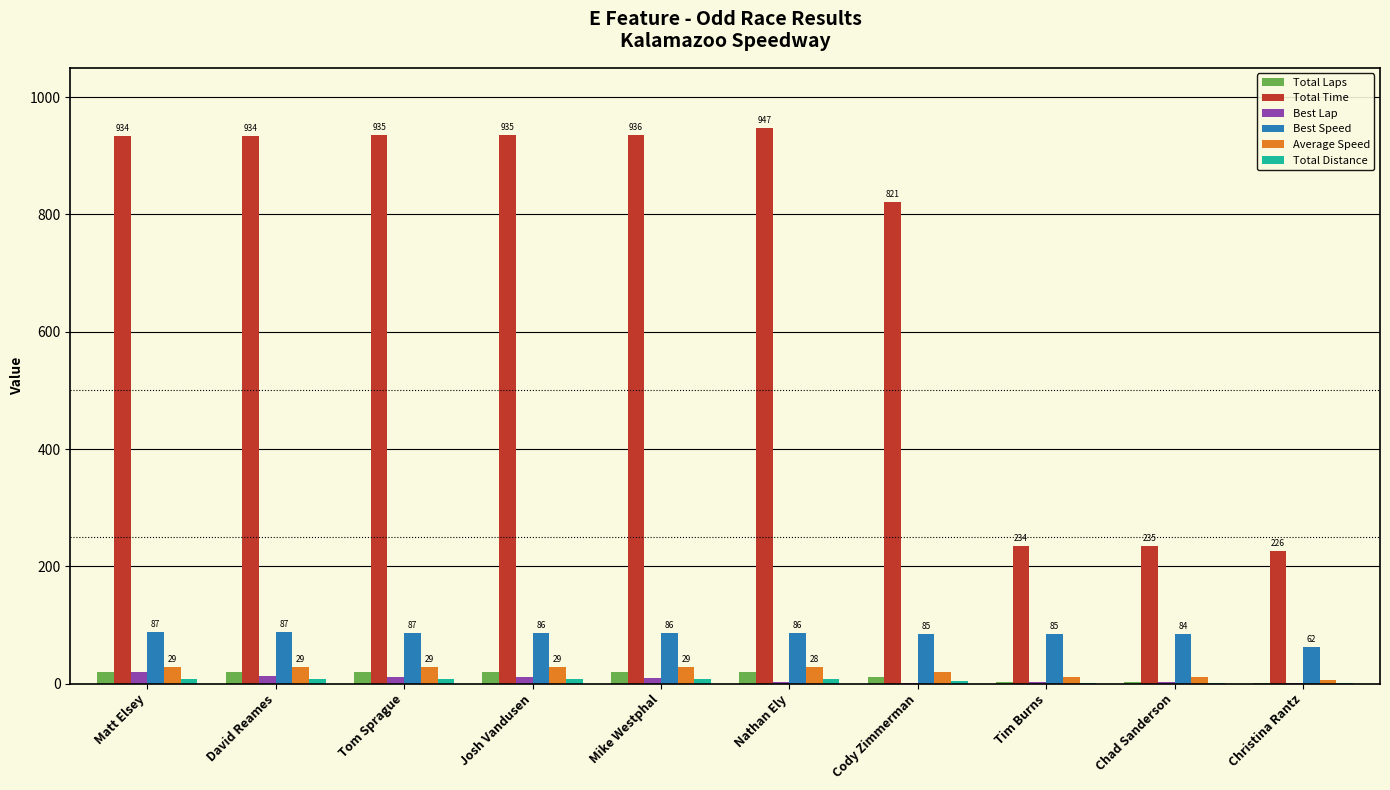

Which series has the largest total across all categories?

Total Time